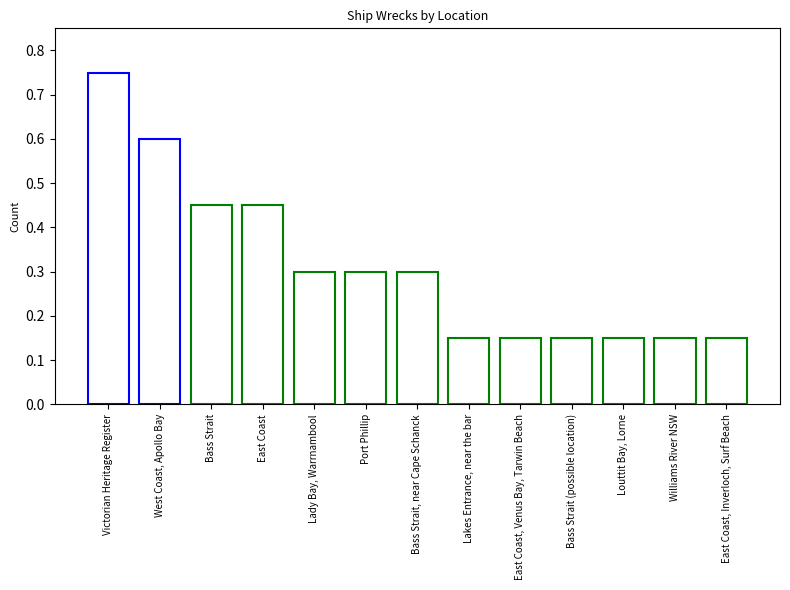

Between Port Phillip and Bass Strait, which is larger?

Bass Strait